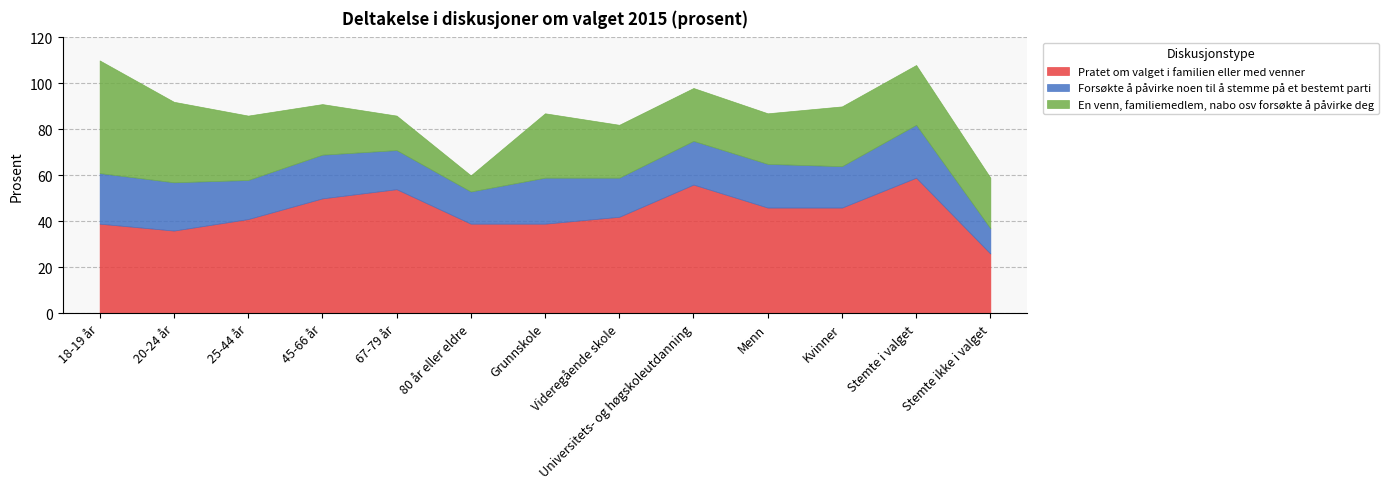

What is the difference between the highest and lowest values at 80 år eller eldre?

32